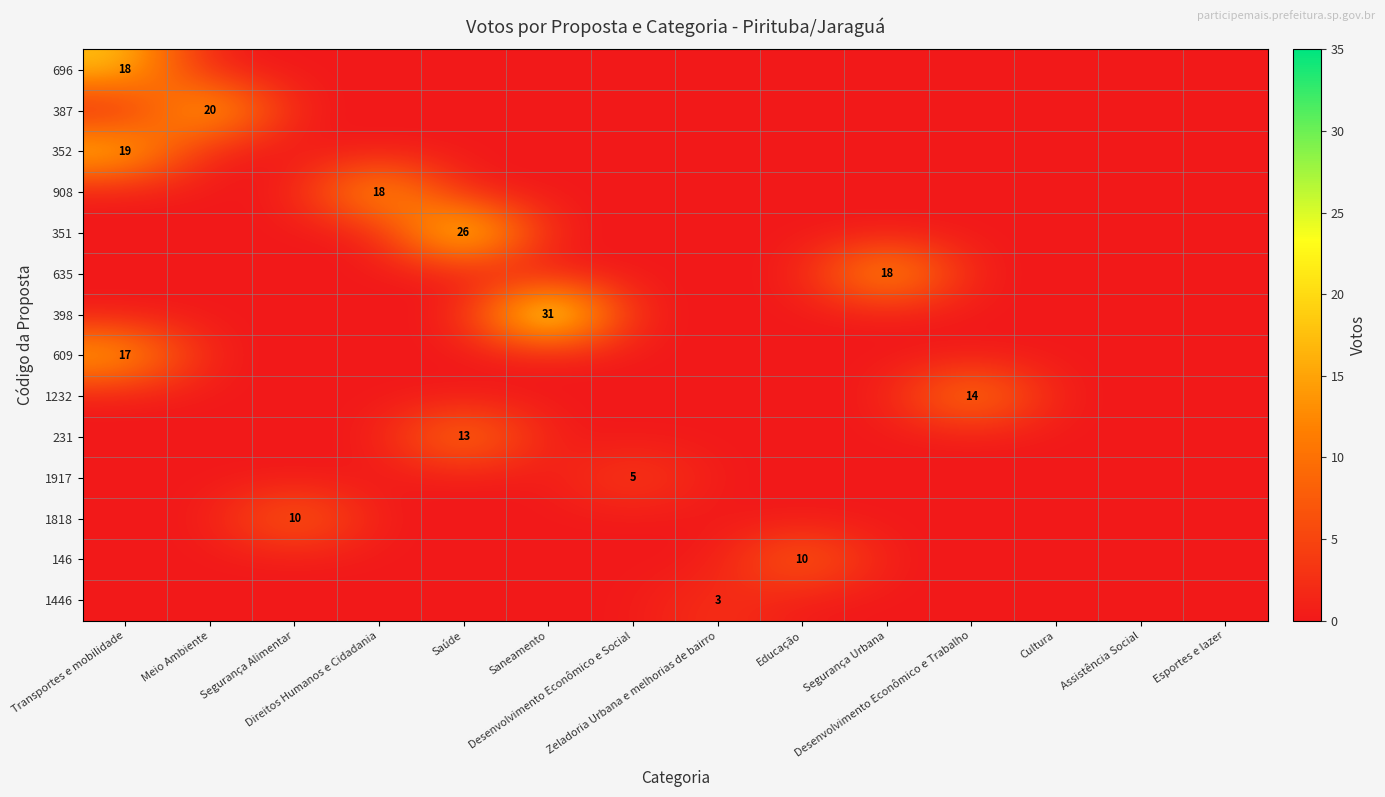

Which label corresponds to the largest value in the chart?

Saneamento